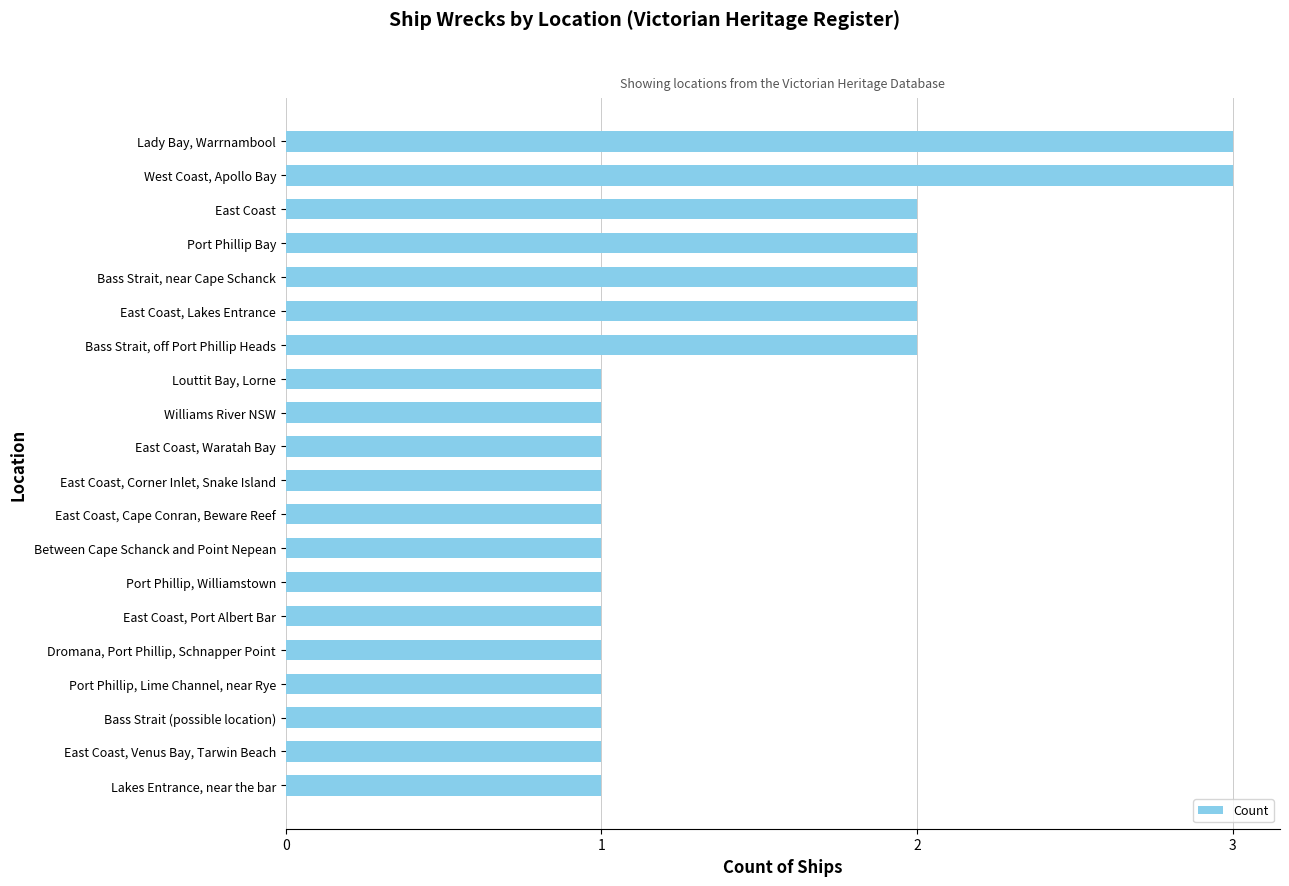

How many data points does each series have?

20